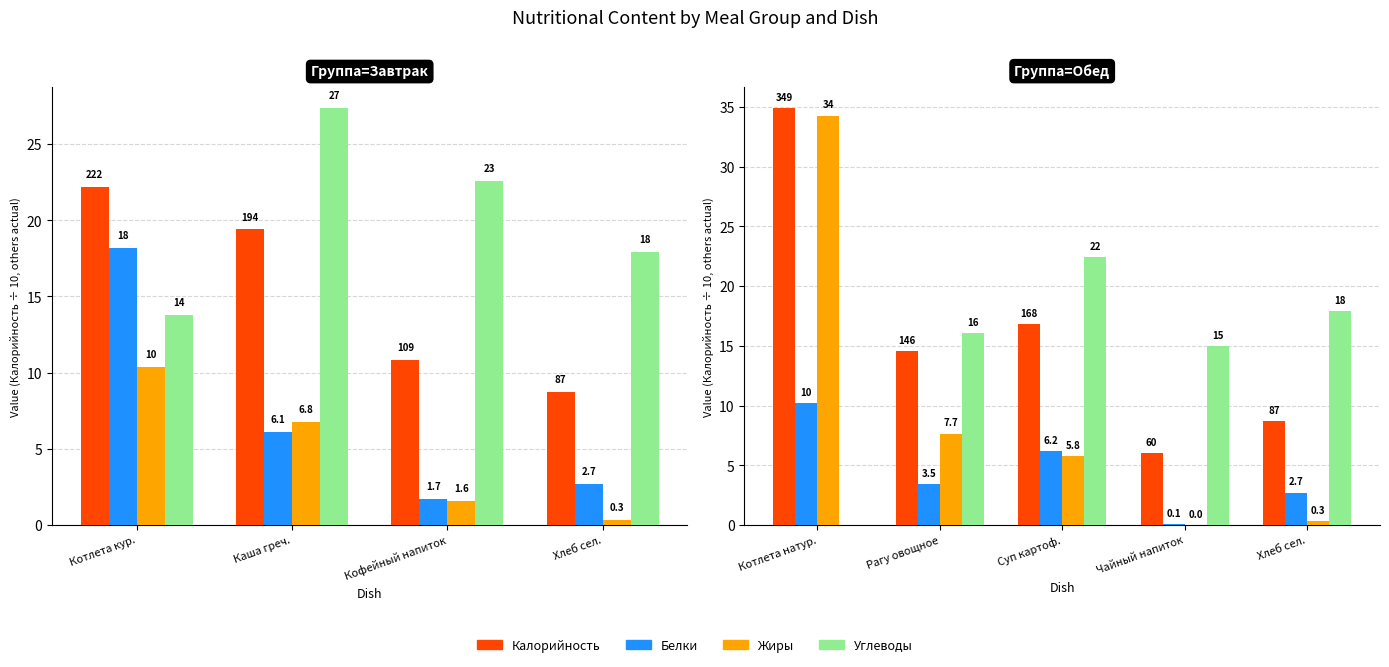

At how many categories does at least one series exceed 12?

5